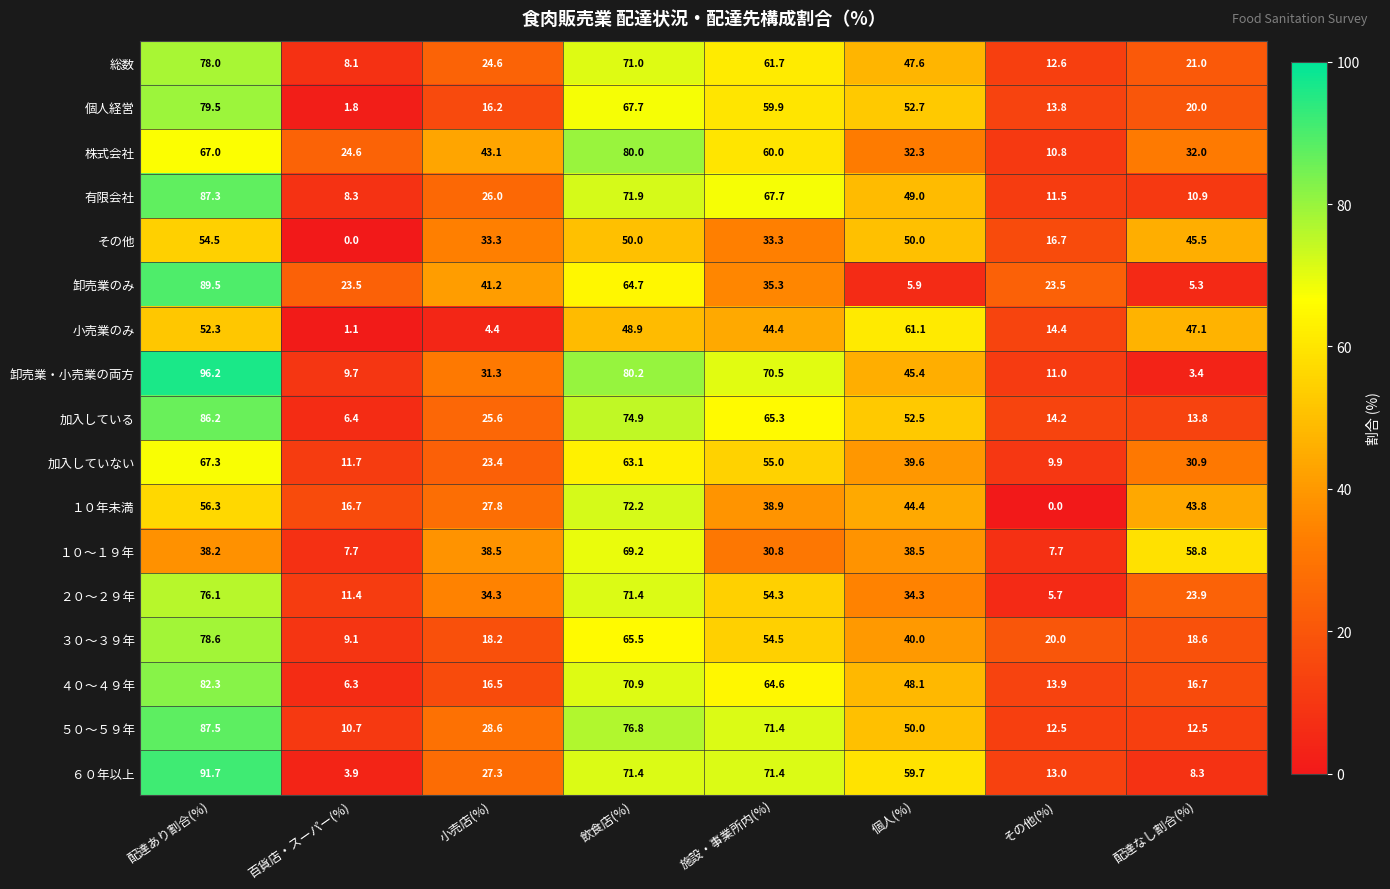

Rank the series by their maximum value, from highest to lowest.

卸売業・小売業の両方, ６０年以上, 卸売業のみ, ５０～５９年, 有限会社, 加入している, ４０～４９年, 株式会社, 個人経営, ３０～３９年, 総数, ２０～２９年, １０年未満, １０～１９年, 加入していない, 小売業のみ, その他